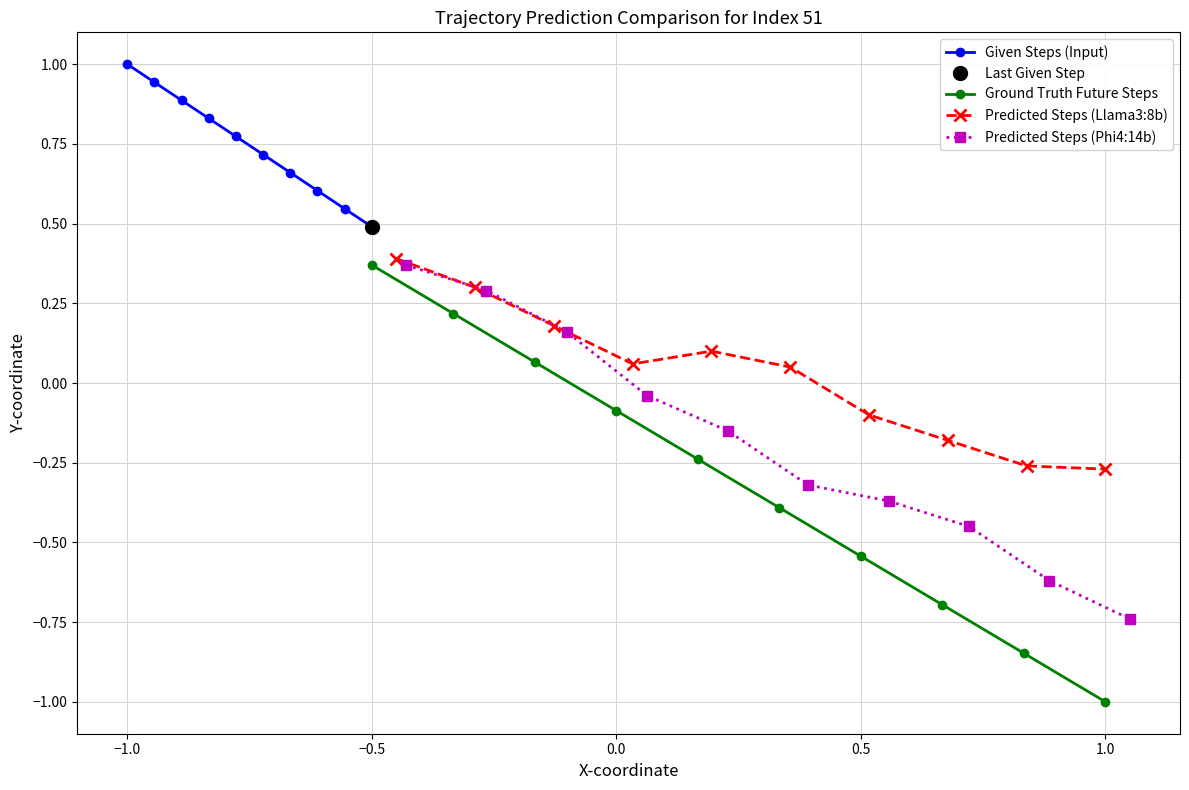

True or false: Given Steps (Input) has more than 1 interior local peaks.

False